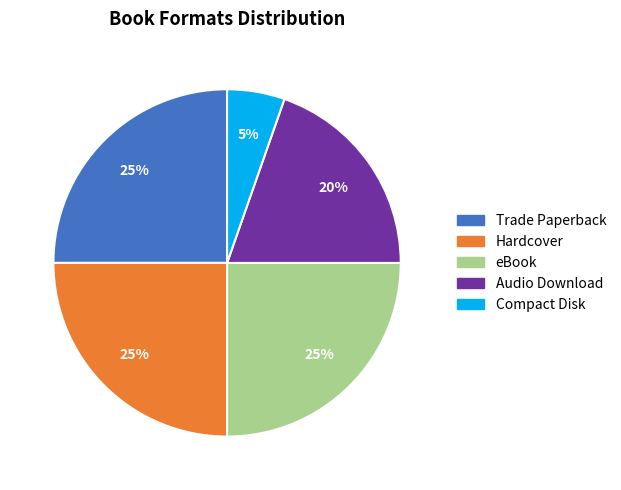

What is the smallest slice in the pie chart?

Compact Disk